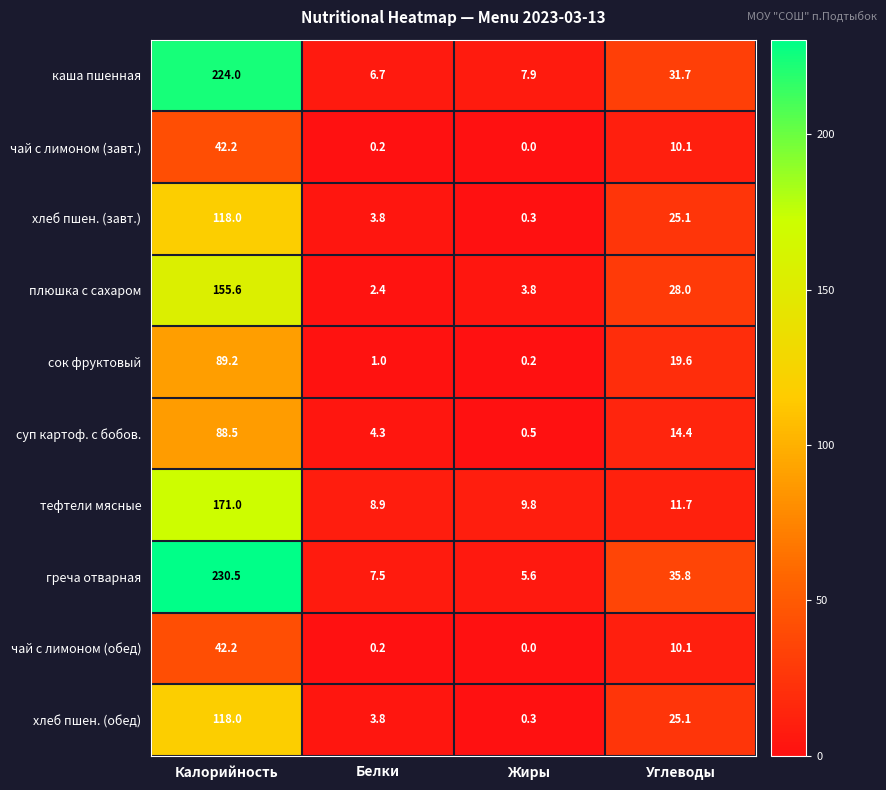

What is the sum of all хлеб пшен. (завт.) values?

147.2